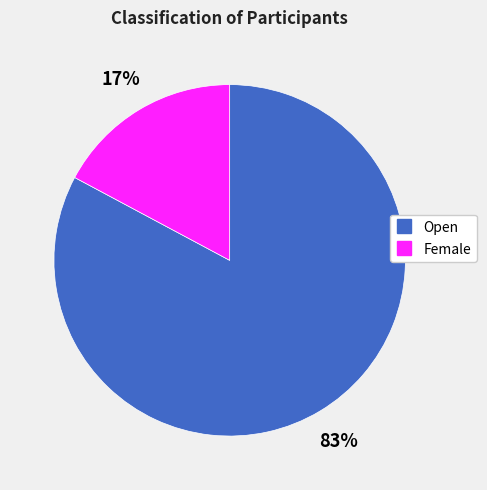

Does Open account for over 50% of the chart?

Yes